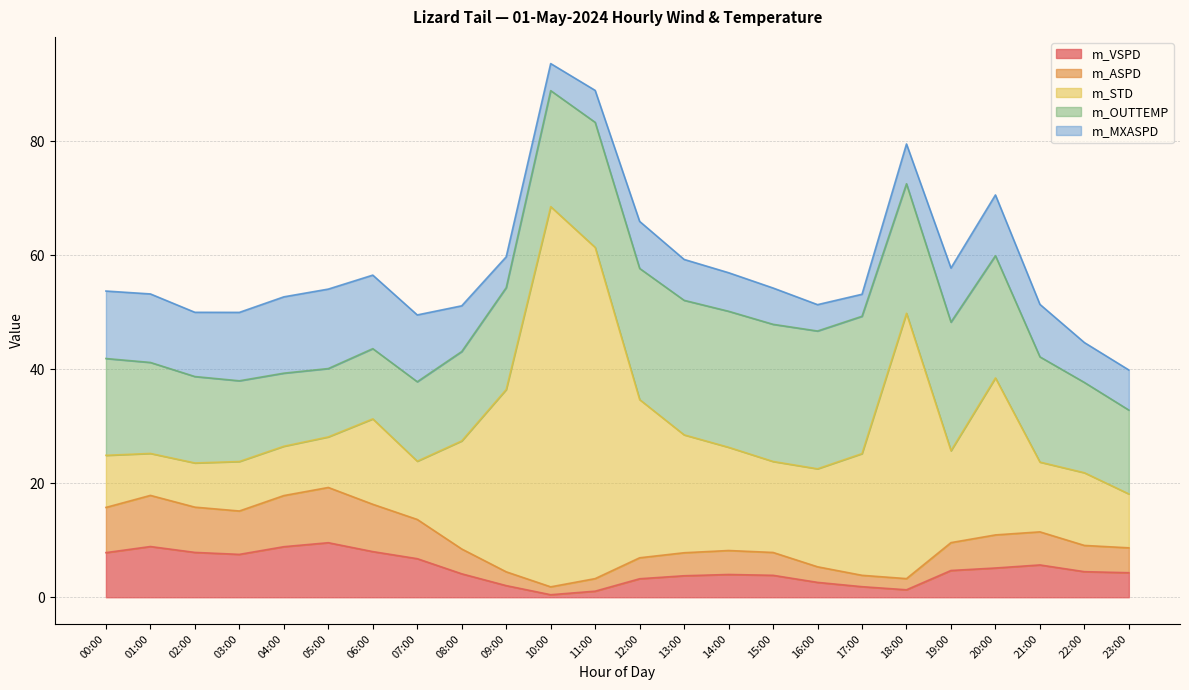

Rank the series at 04:00 from highest to lowest value.

m_MXASPD, m_OUTTEMP, m_ASPD, m_VSPD, m_STD